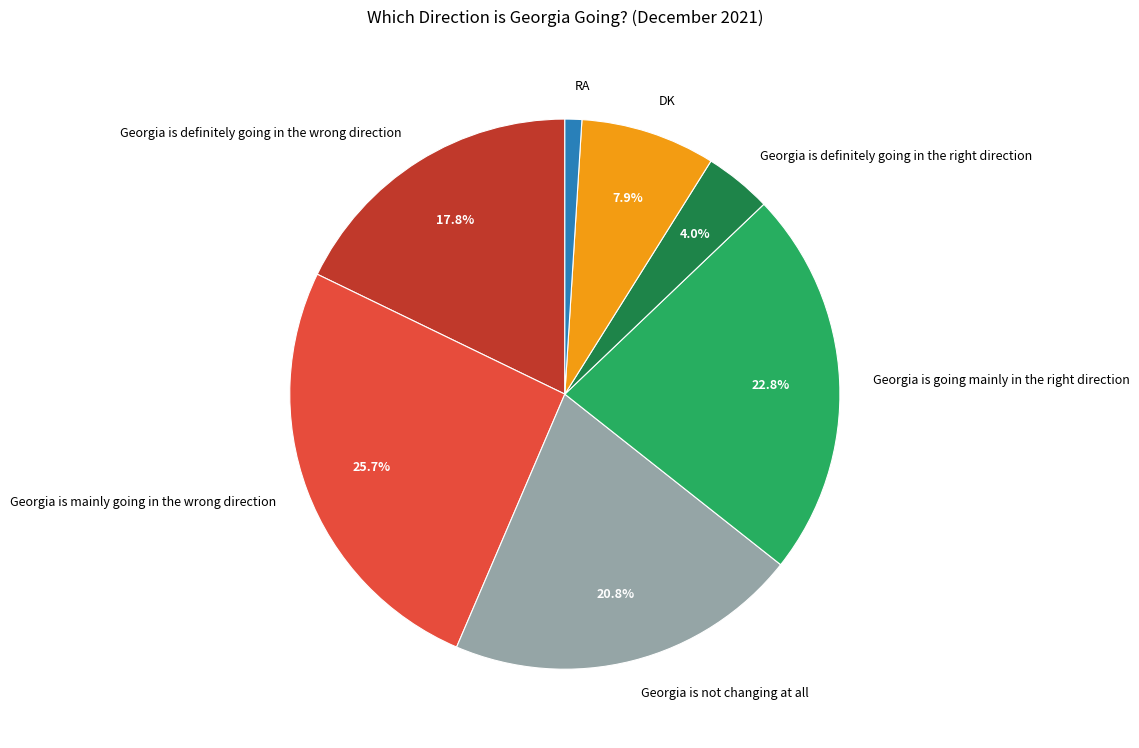

Between Georgia is definitely going in the wrong direction and Georgia is mainly going in the wrong direction, which is larger?

Georgia is mainly going in the wrong direction